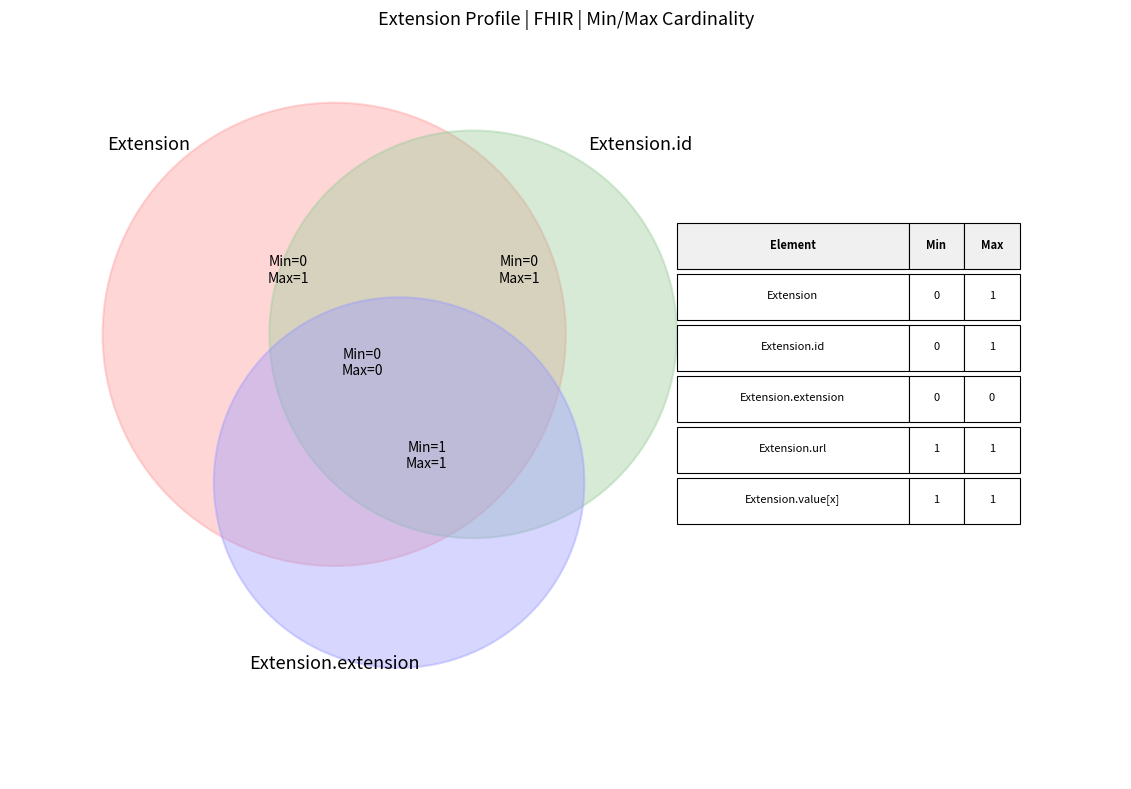

Is Extension.value[x] the majority of the pie?

No